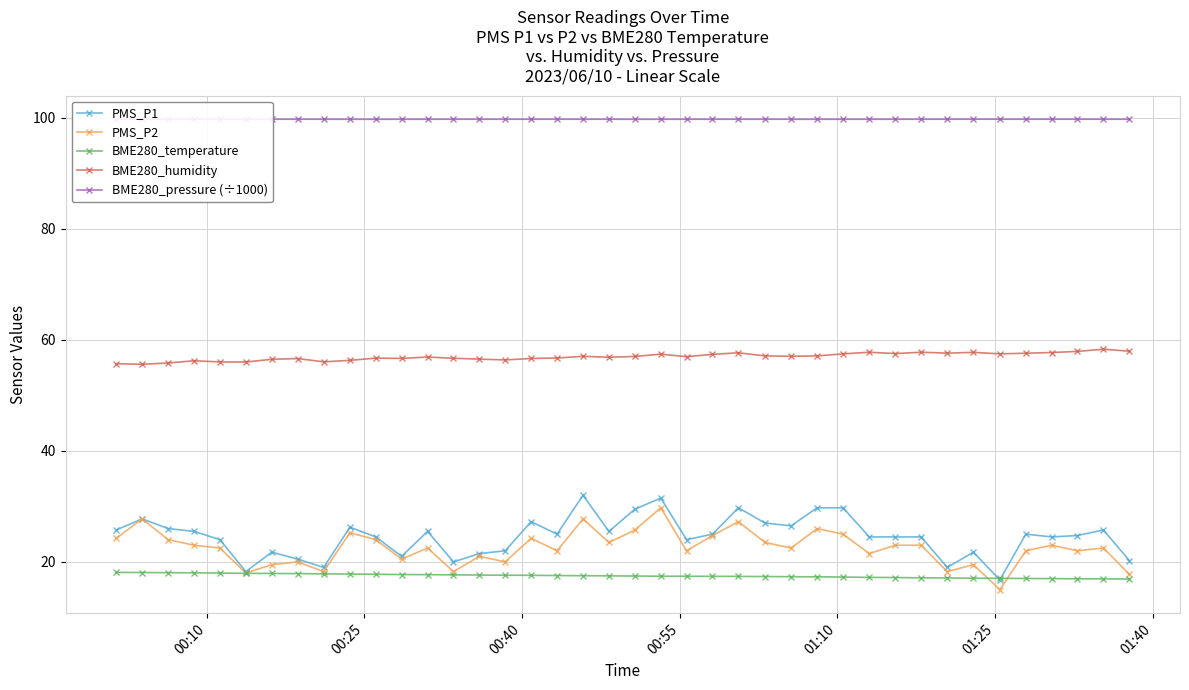

What is the value of the PMS_P1 point at the 26th from the left?

27.0